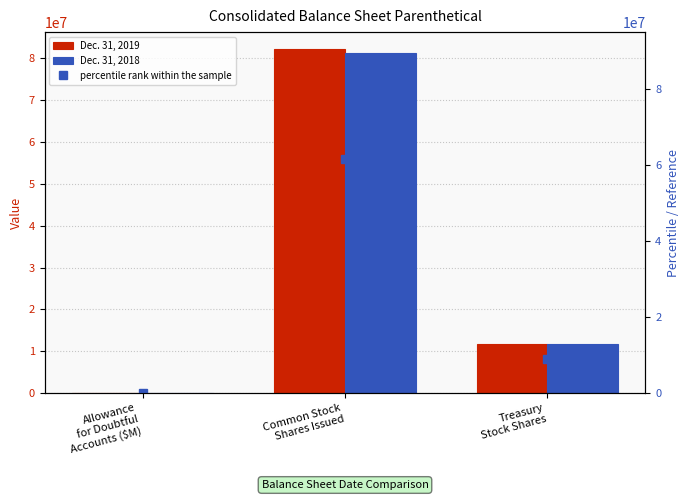

Rank the series at Allowance
for Doubtful
Accounts ($M) from lowest to highest value.

Dec. 31, 2018, Dec. 31, 2019